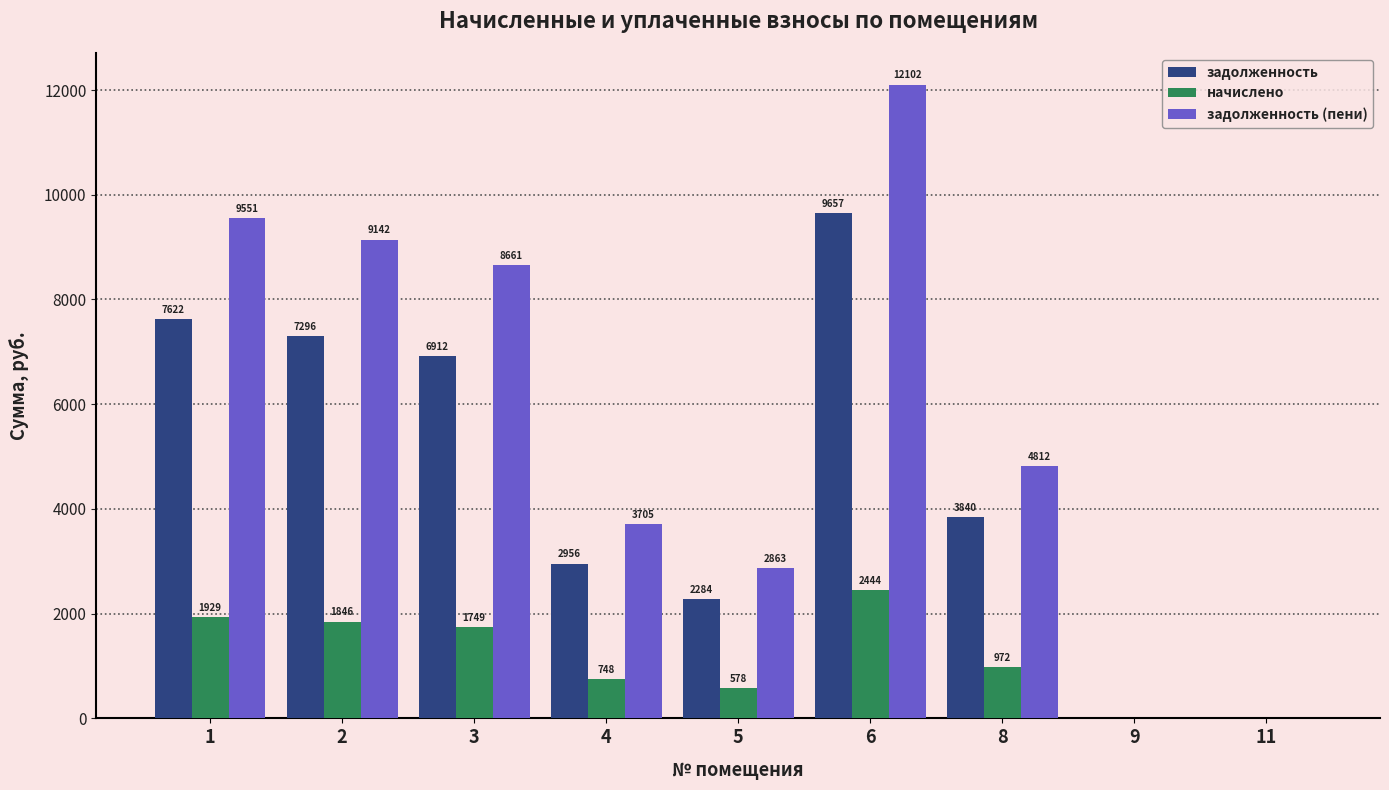

At which category does the chart reach its peak across all series?

6